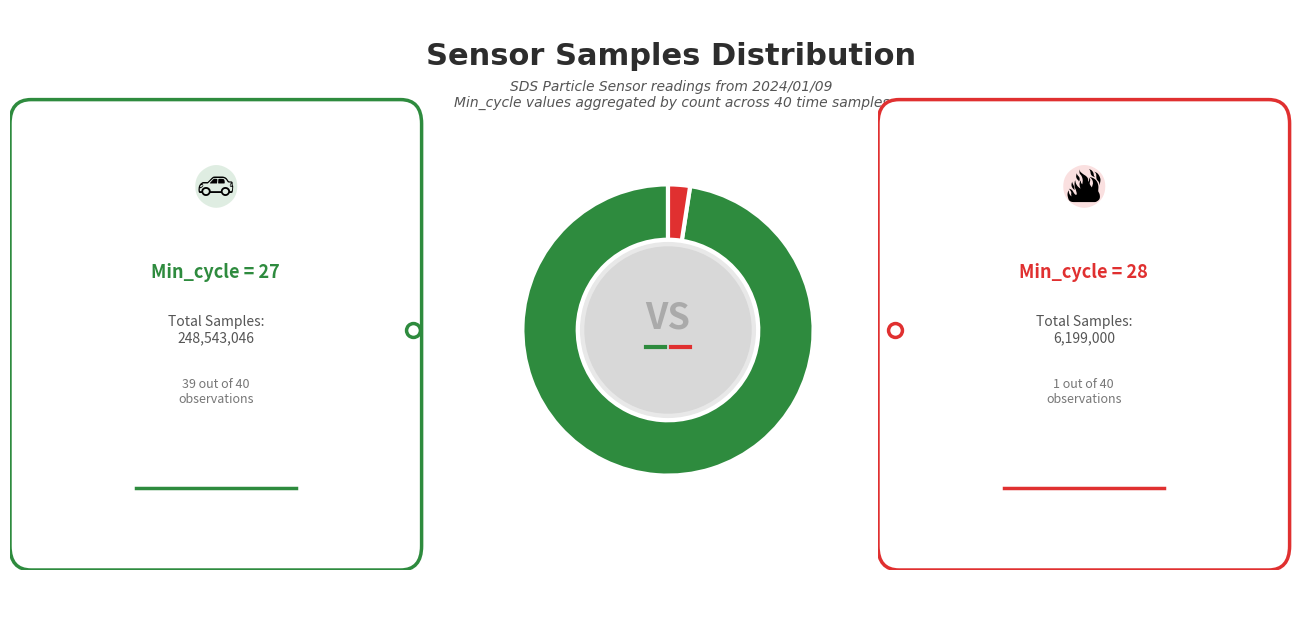

Does any single category account for the majority?

Yes